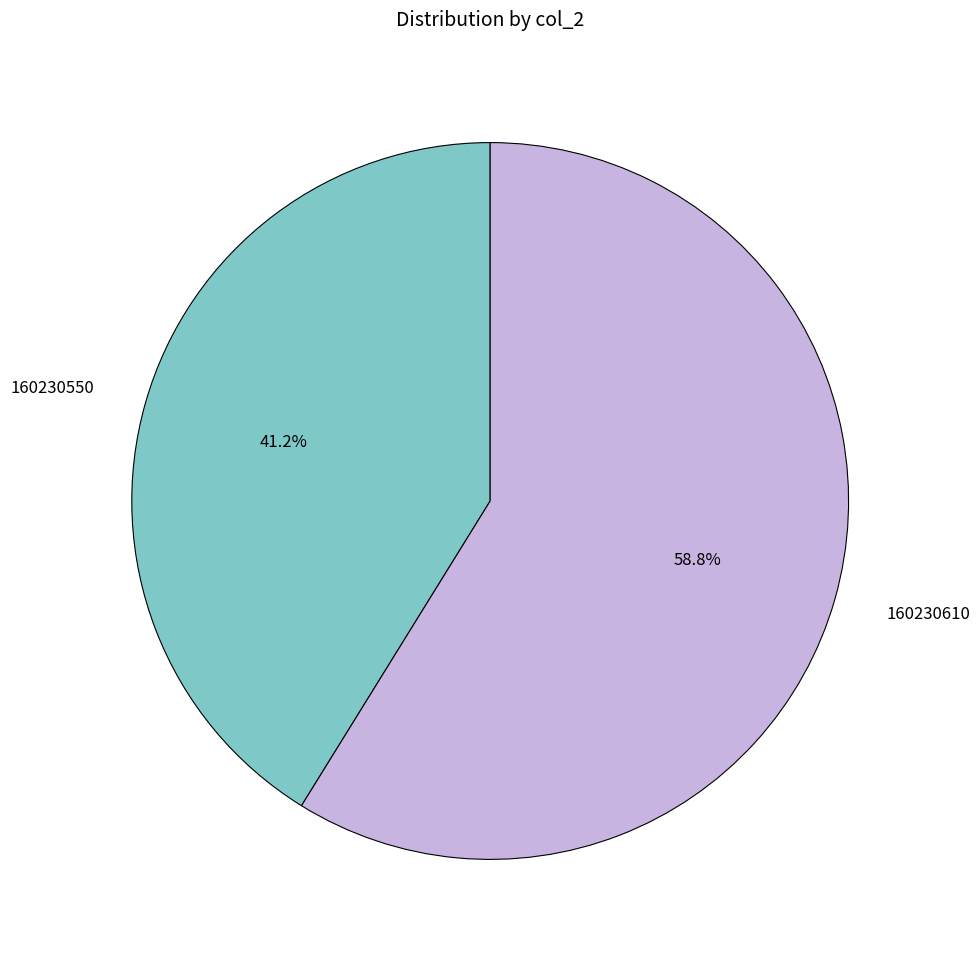

The 160230550 slice represents 41% of the pie. True or false?

True